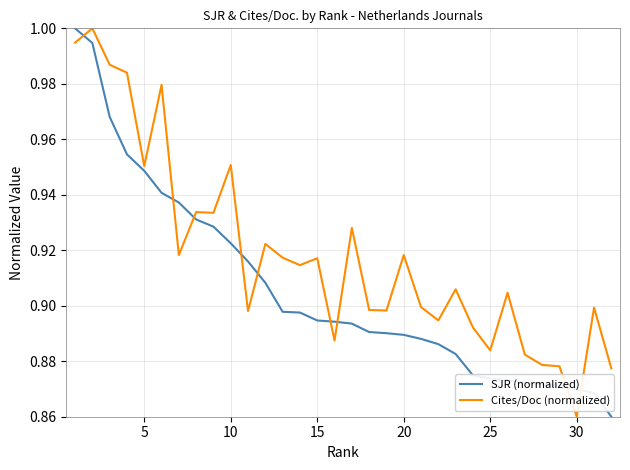

Rank the series by their average value, from highest to lowest.

Cites/Doc (normalized), SJR (normalized)